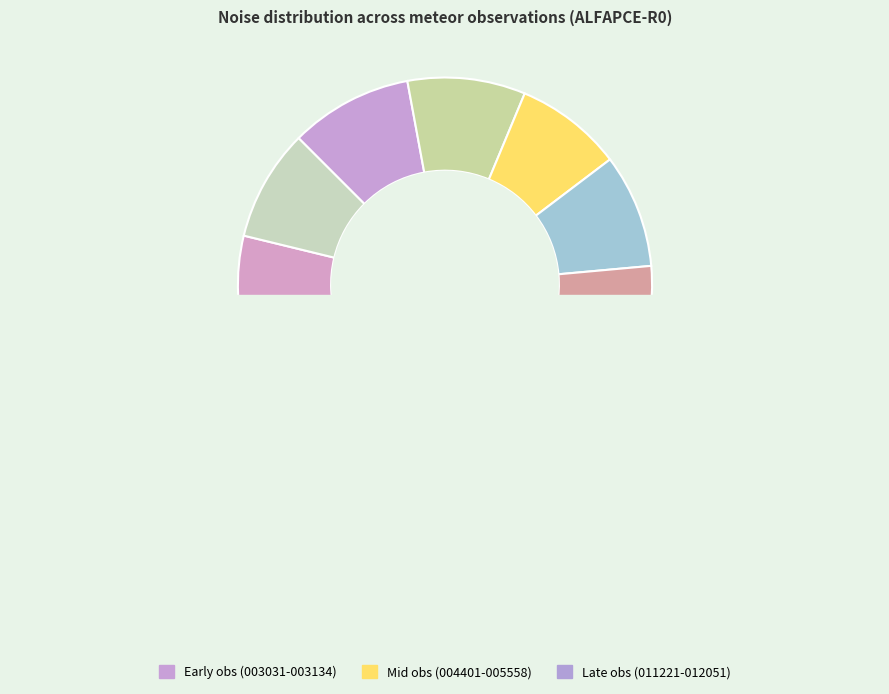

Combined, do 20210616003031294 and 20210616011407955 account for over 50%?

No